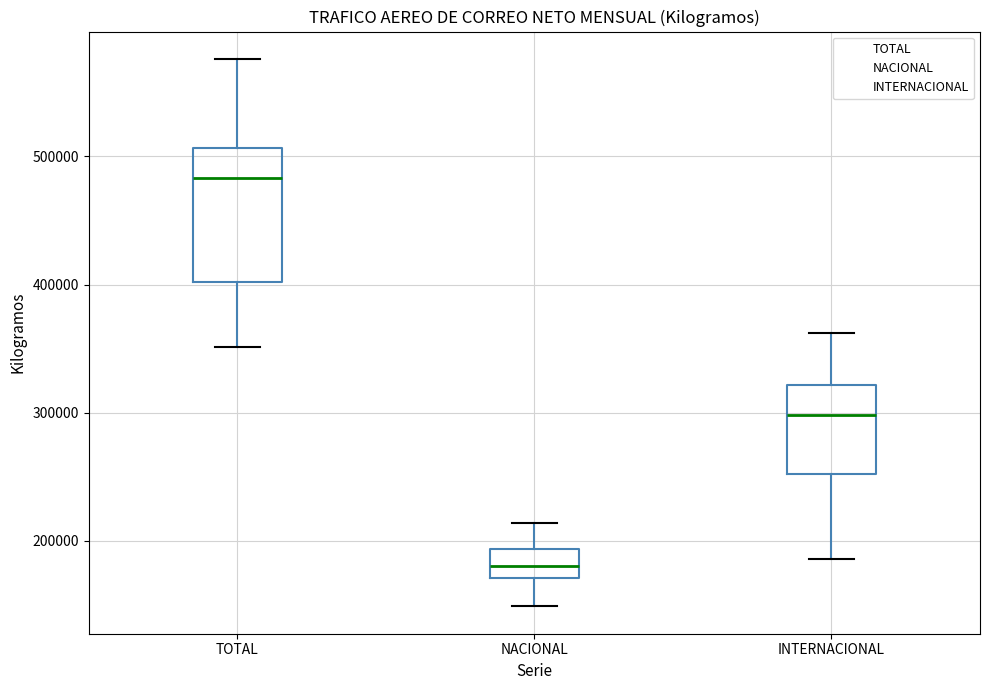

Reading left to right, transcribe this box plot: for each box, give where its median line is, the range the box spans, and where its two whiskers end, as read against the y-axis. The values are not printed on the chart, so give them approximately, as read against the axis.

TOTAL: median 480000, box 400000 to 510000, whiskers 350000 to 580000
NACIONAL: median 180000, box 170000 to 190000, whiskers 150000 to 210000
INTERNACIONAL: median 300000, box 250000 to 320000, whiskers 190000 to 360000